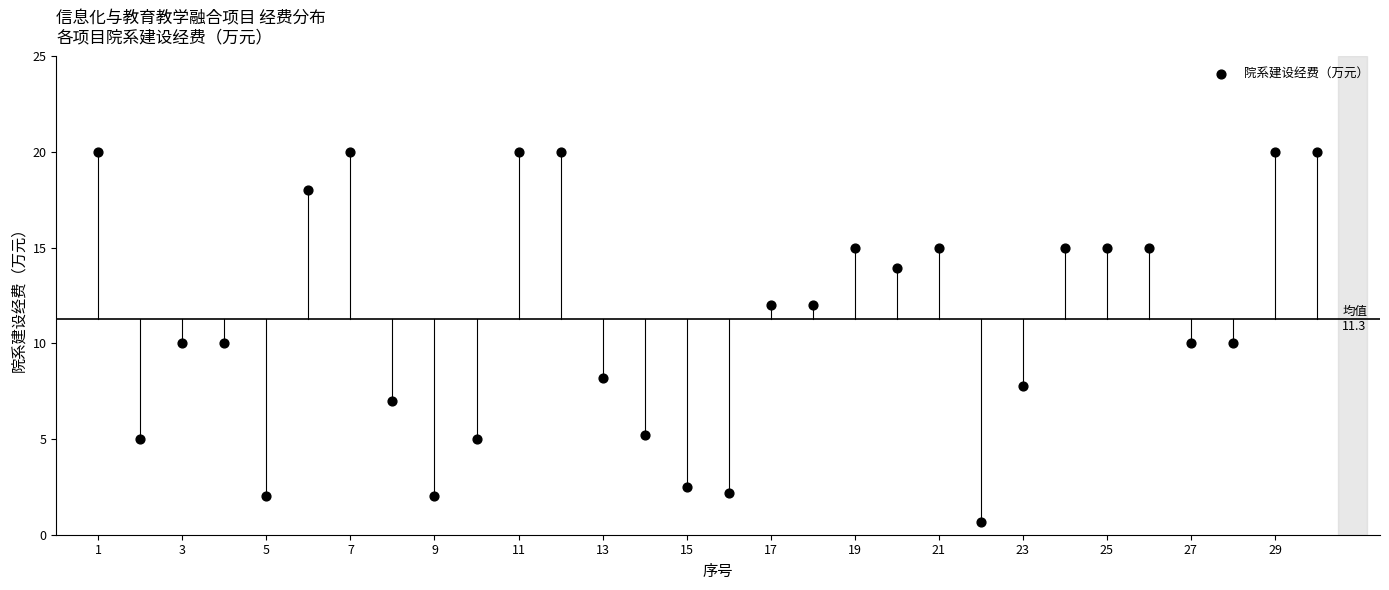

What is the range of Y values (max minus min)?

19.4